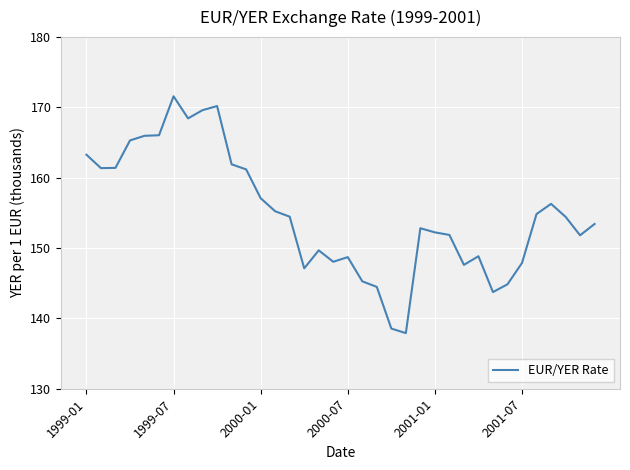

What is the minimum value shown in the chart?

137.9